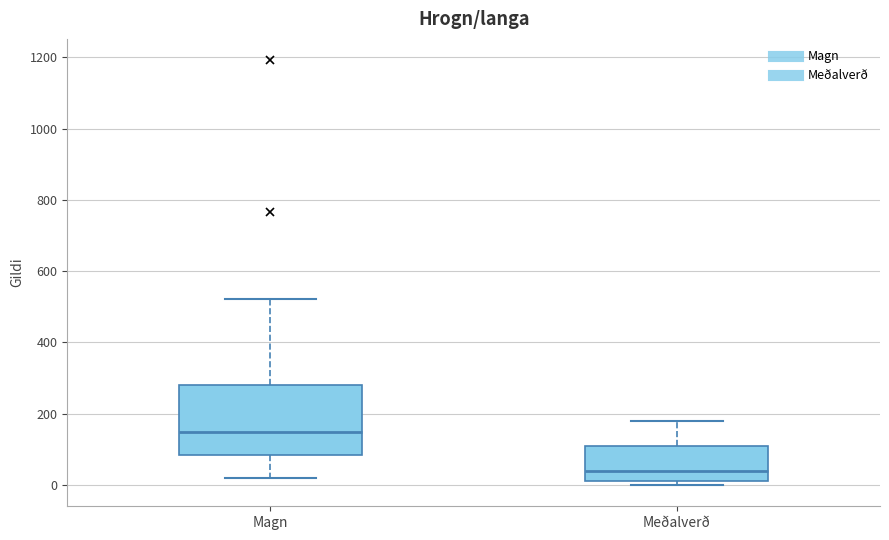

Reading left to right, read every box against the y-axis: the position of its median line, the range the box covers, and the ends of its whiskers. The values are not printed on the chart, so give them approximately, as read against the axis.

Magn: median 140, box 80 to 280, whiskers 20 to 520
Meðalverð: median 40, box 20 to 120, whiskers 0 to 180